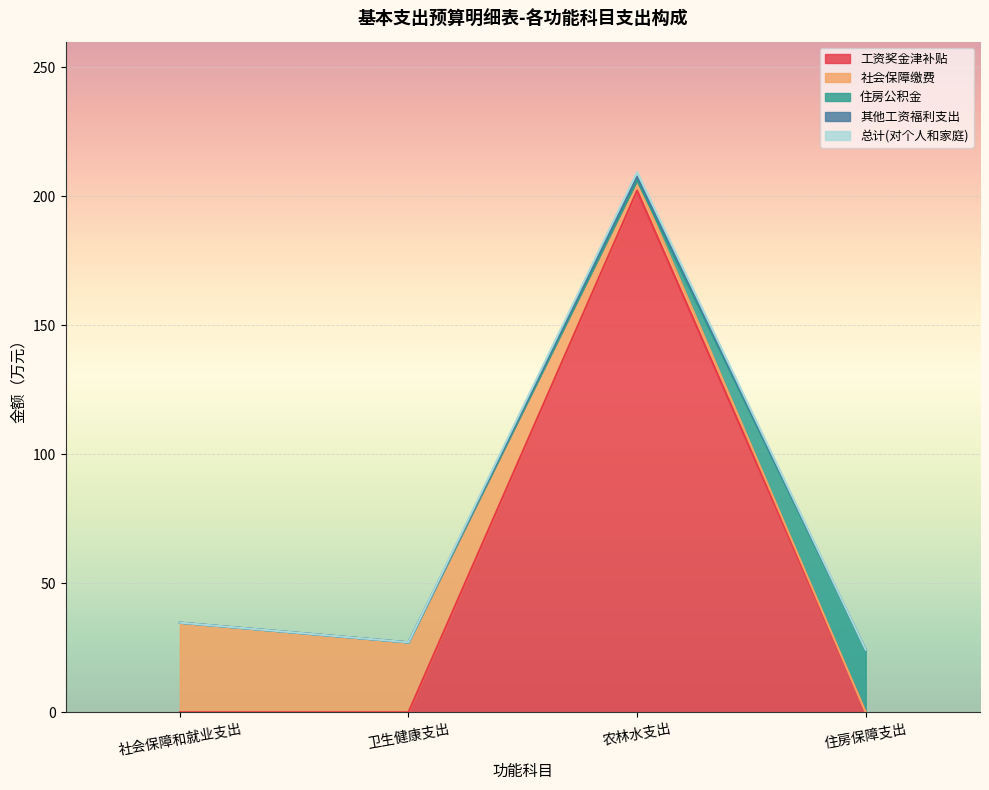

True or false: 工资奖金津补贴 and 总计(对个人和家庭) cross at least once.

False